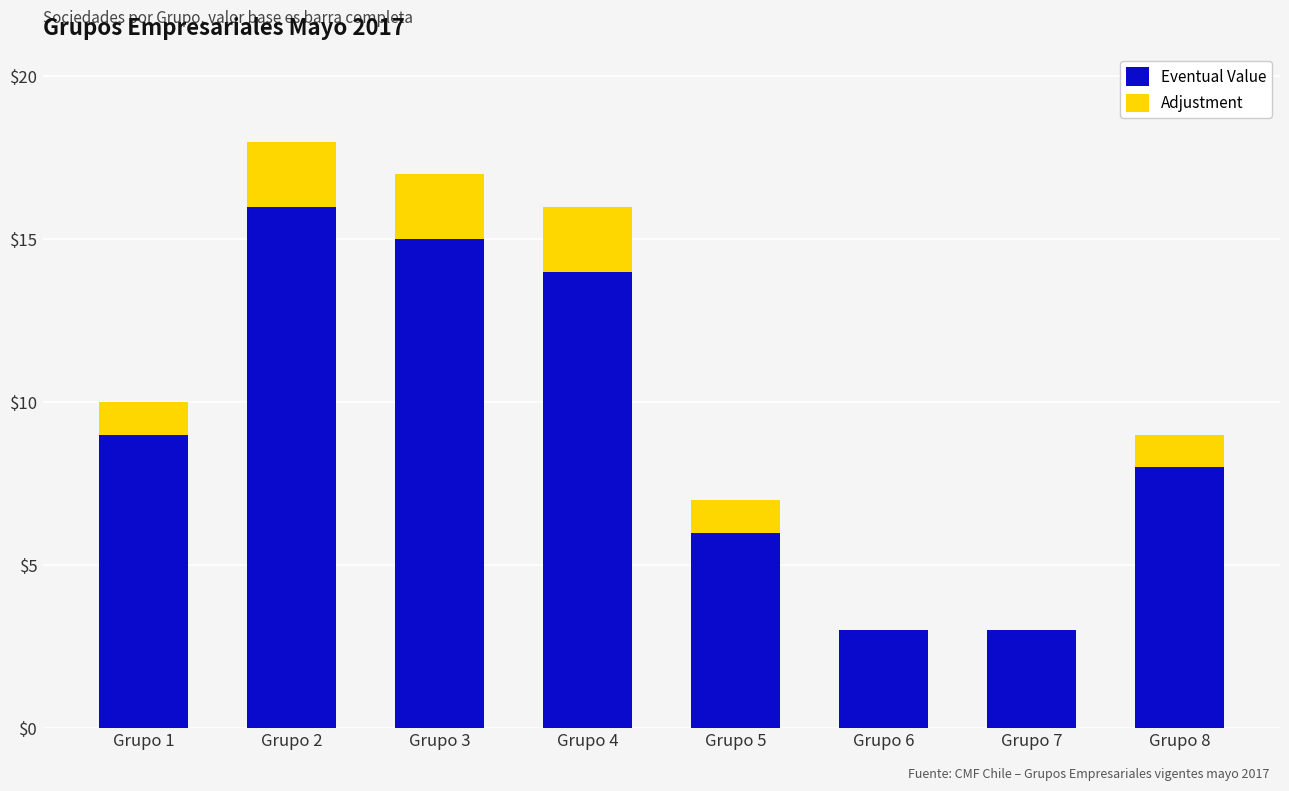

What is the sum of all Eventual Value values?

74